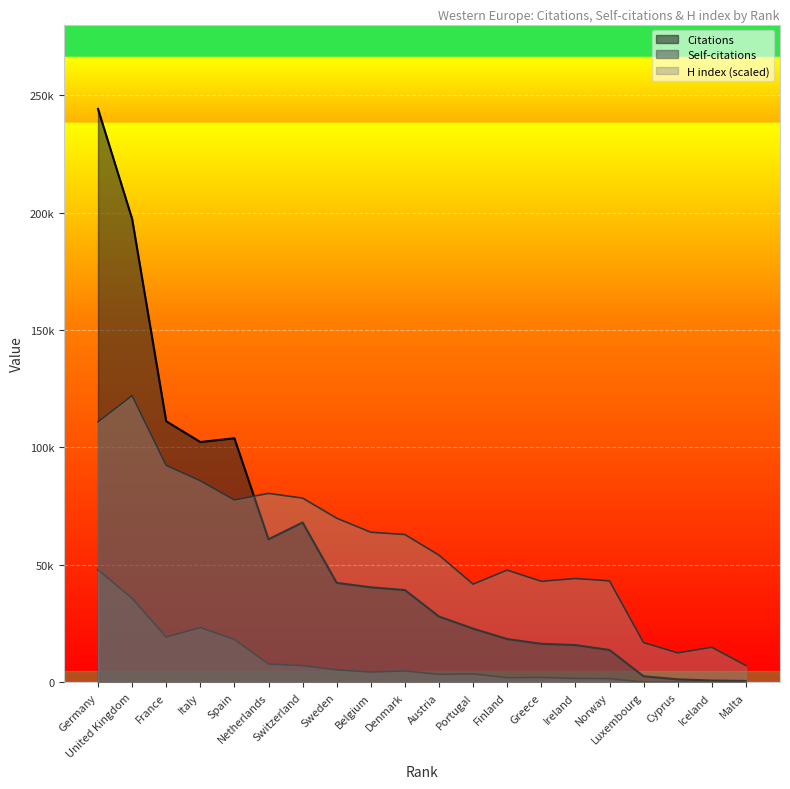

At which category does Citations reach its first local peak?

Spain